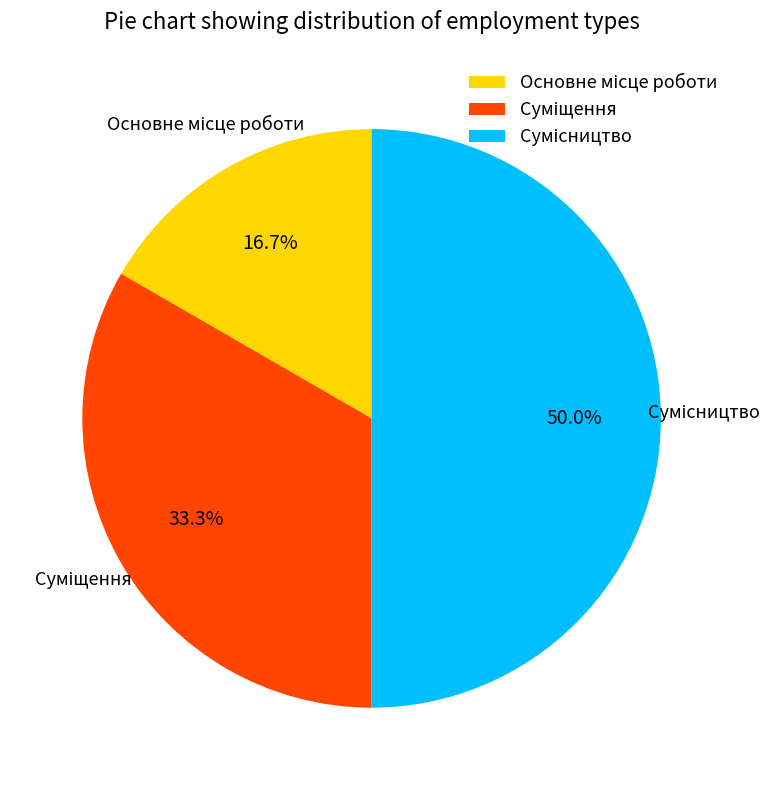

Between Суміщення and Сумісництво, which is larger?

Сумісництво